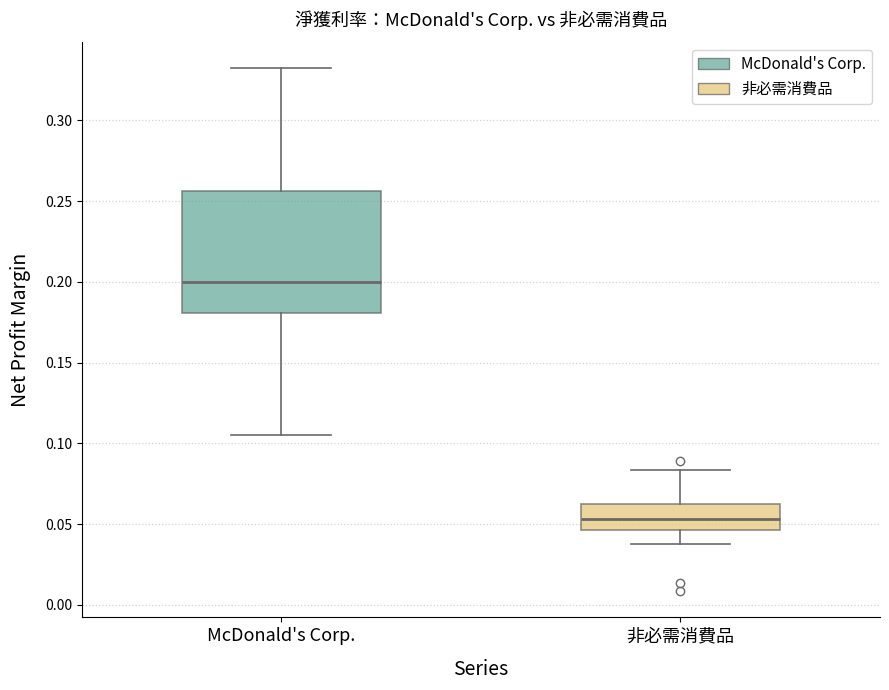

Where does the lower whisker of the box for 非必需消費品 end on the y-axis? The values are not printed on the chart, so give them approximately, as read against the axis.

0.040